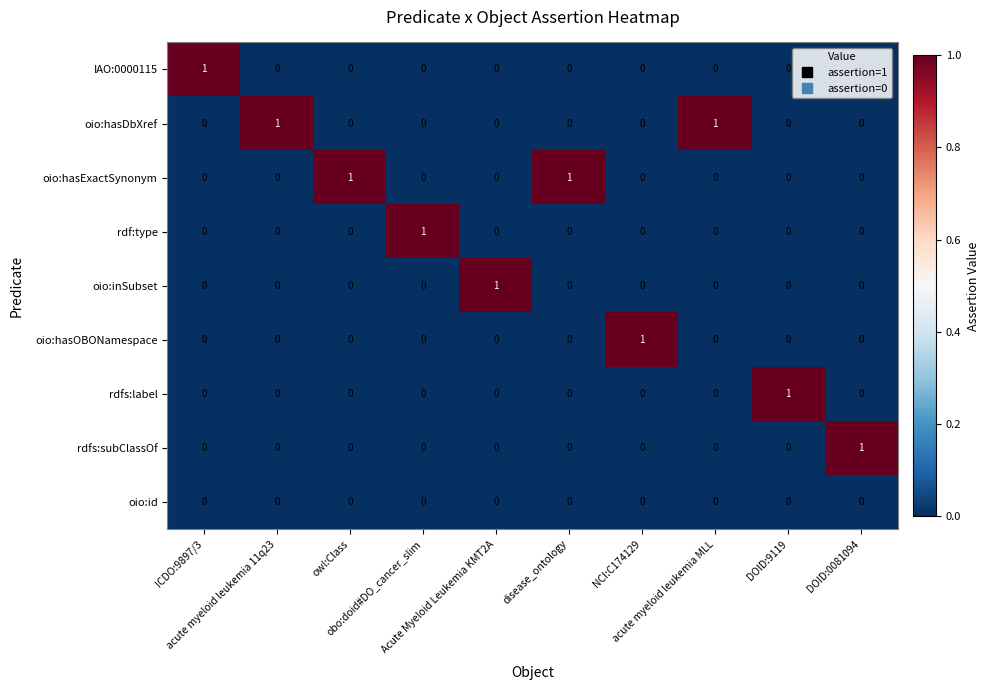

How many categories are shown in the chart?

10